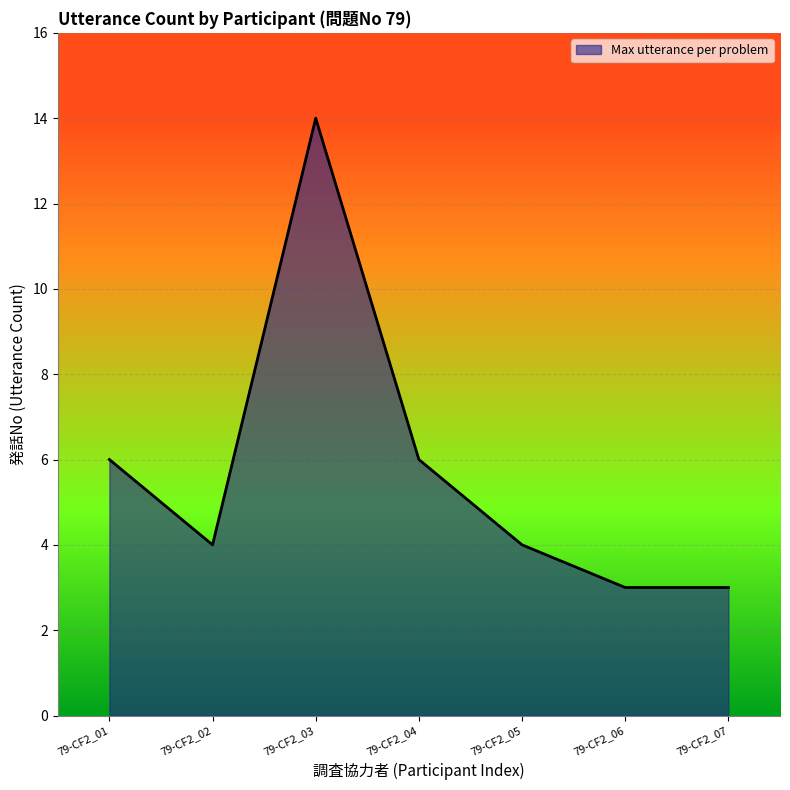

How many categories are shown in the chart?

7